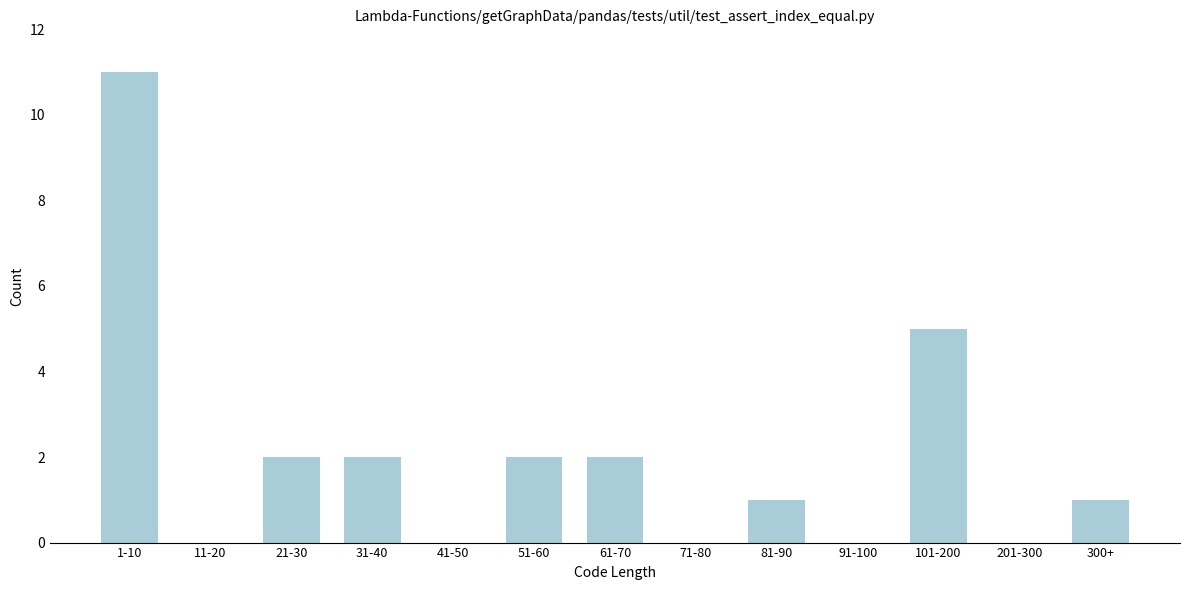

Reading left to right, transcribe all the data shown in this chart.

1-10=11	11-20=0	21-30=2	31-40=2	41-50=0	51-60=2	61-70=2	71-80=0	81-90=1	91-100=0	101-200=5	201-300=0	300+=1